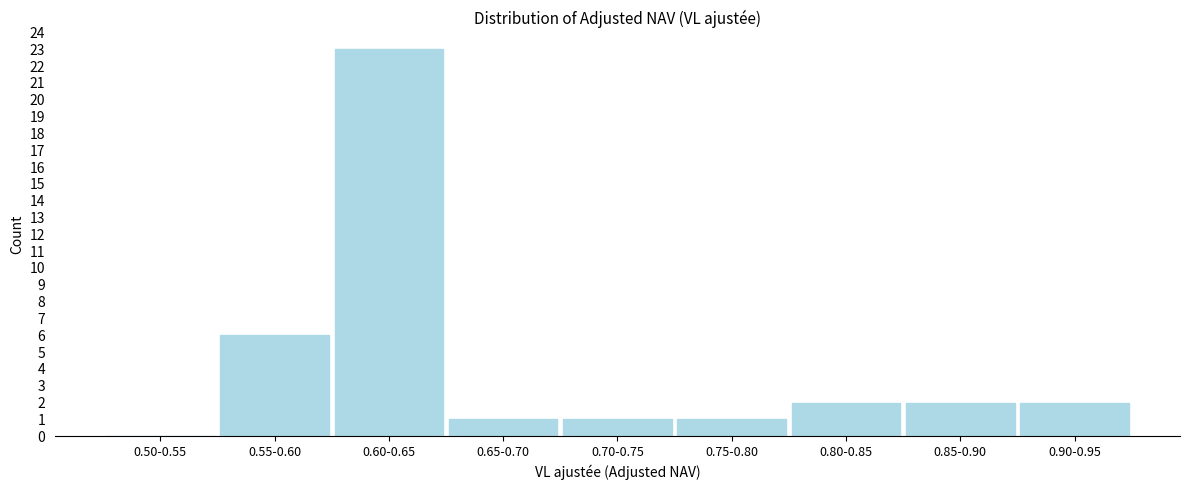

Reading right to left, transcribe all the data shown in this chart.

0.90-0.95=2	0.85-0.90=2	0.80-0.85=2	0.75-0.80=1	0.70-0.75=1	0.65-0.70=1	0.60-0.65=23	0.55-0.60=6	0.50-0.55=0